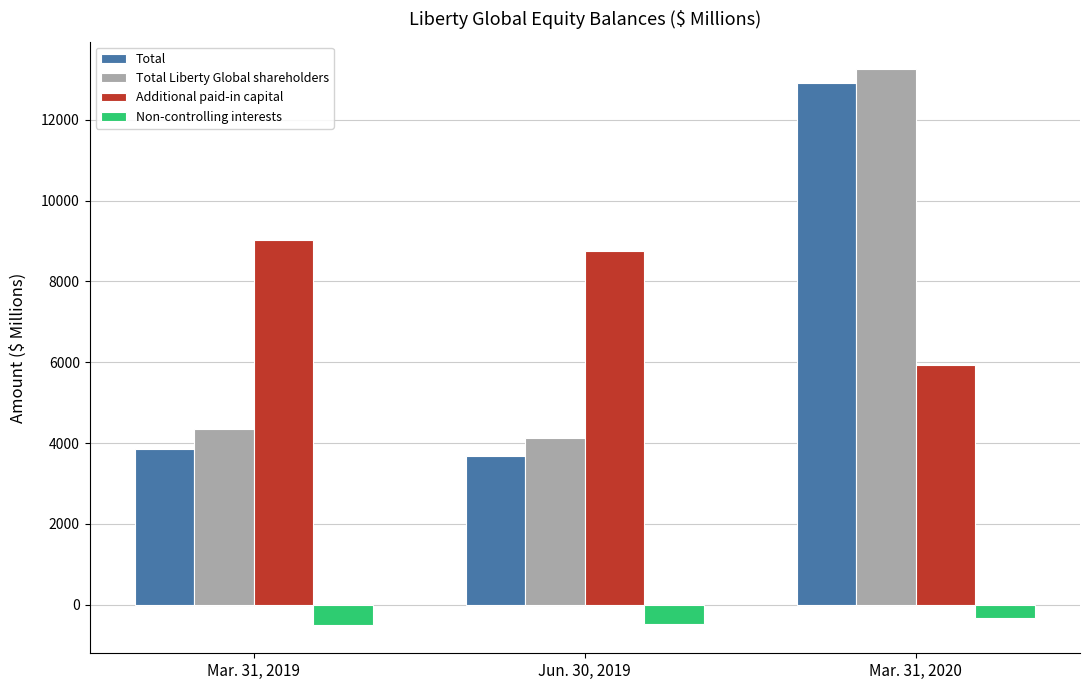

What value does the Non-controlling interests series have at Jun. 30, 2019?

-462.8